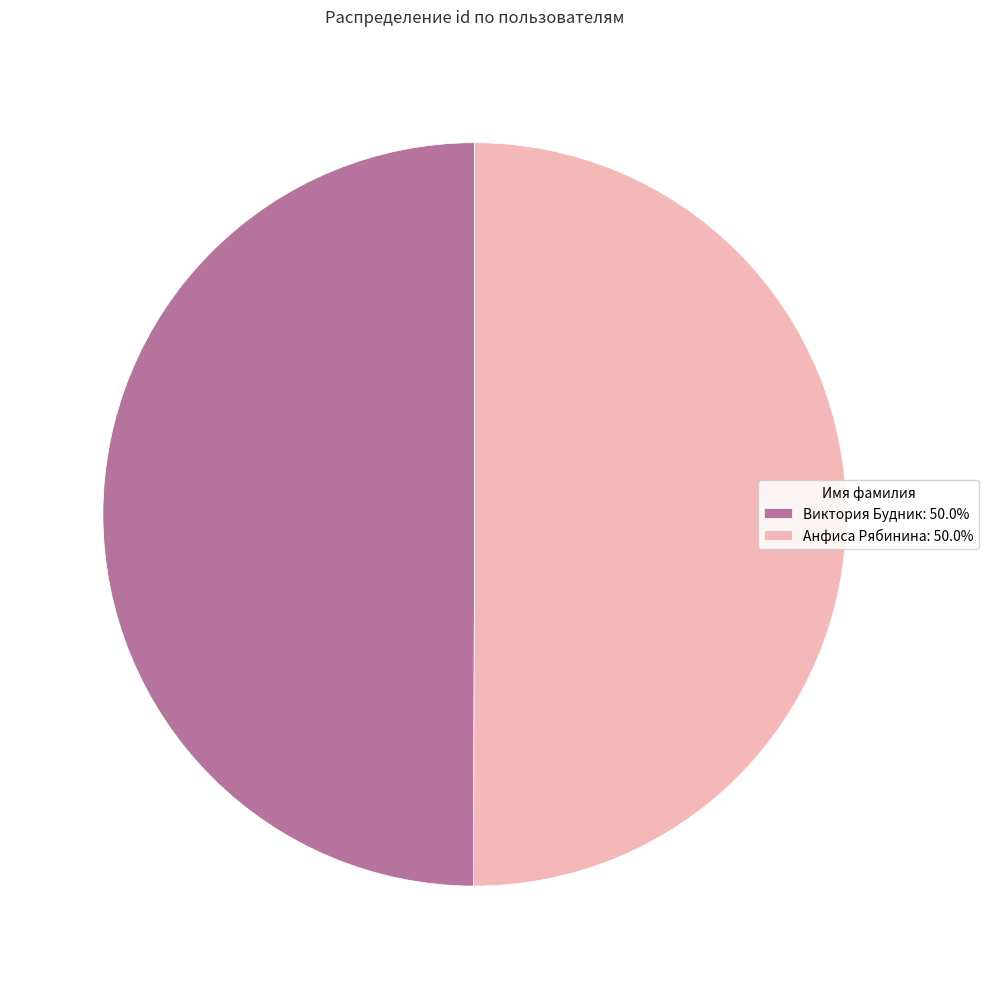

Is it true that Анфиса Рябинина is 44% of the pie?

False